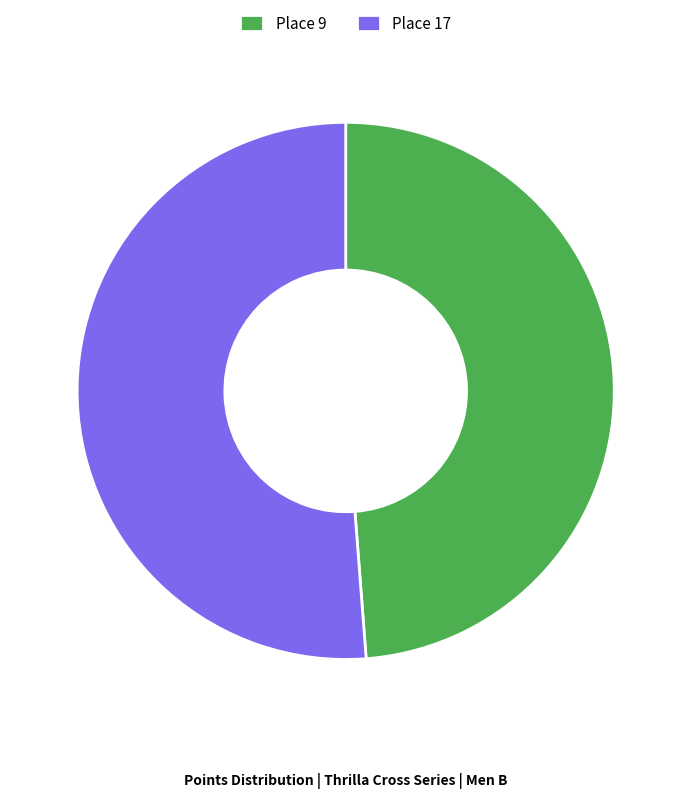

Rank the categories by value from lowest to highest.

Place 9, Place 17